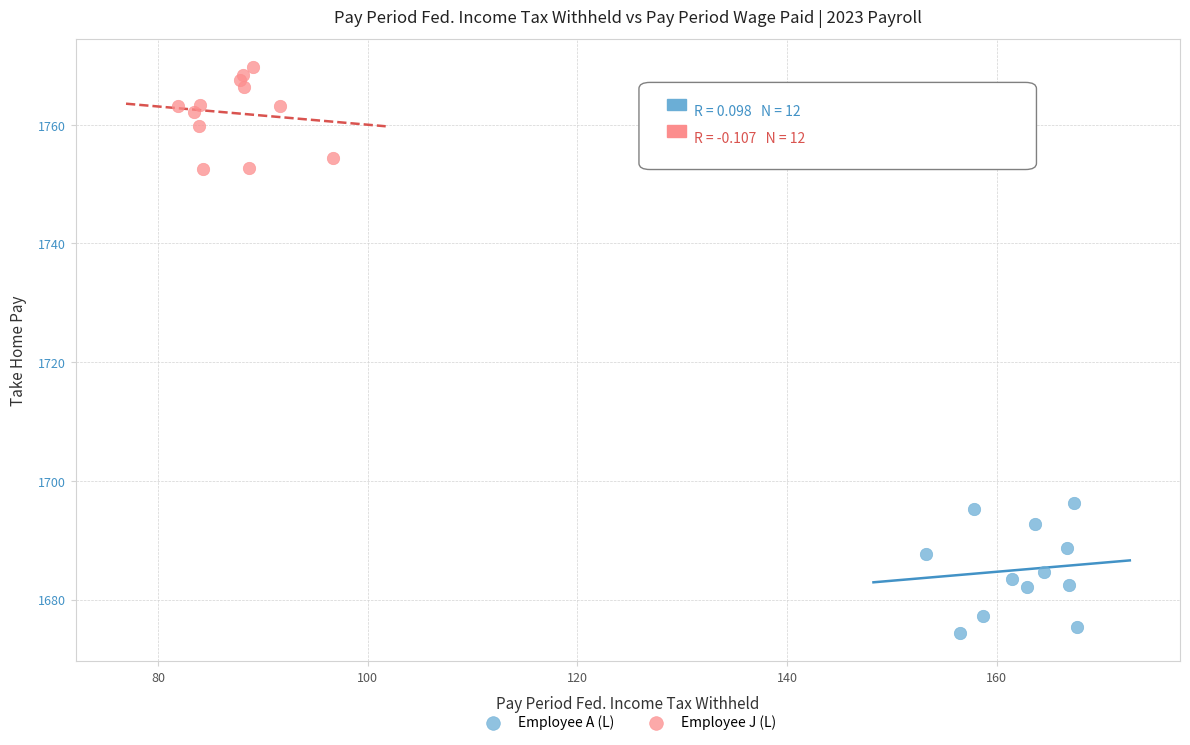

Which series has the largest Y range (max minus min)?

Employee A (L)